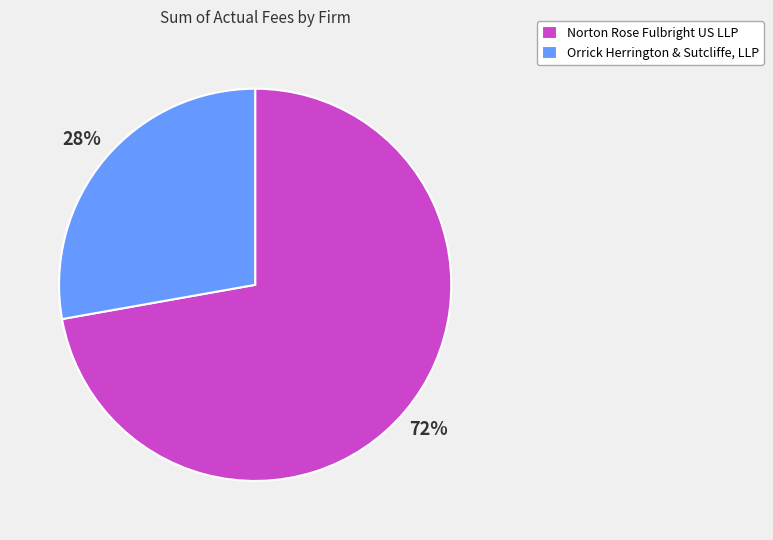

Rank the categories by value from lowest to highest.

Orrick Herrington & Sutcliffe, LLP, Norton Rose Fulbright US LLP